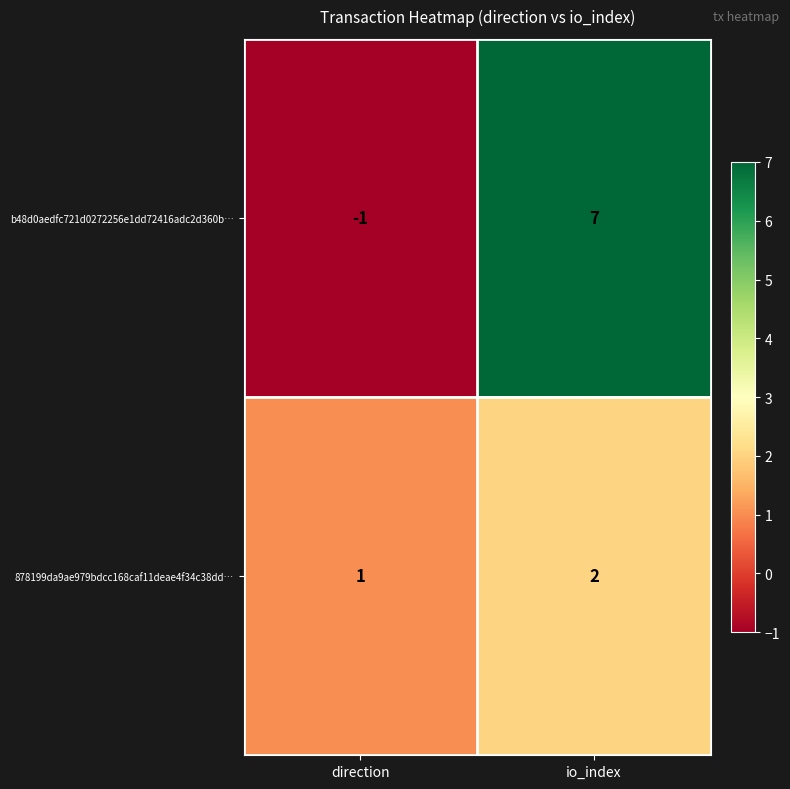

Count the number of data series in this chart.

2